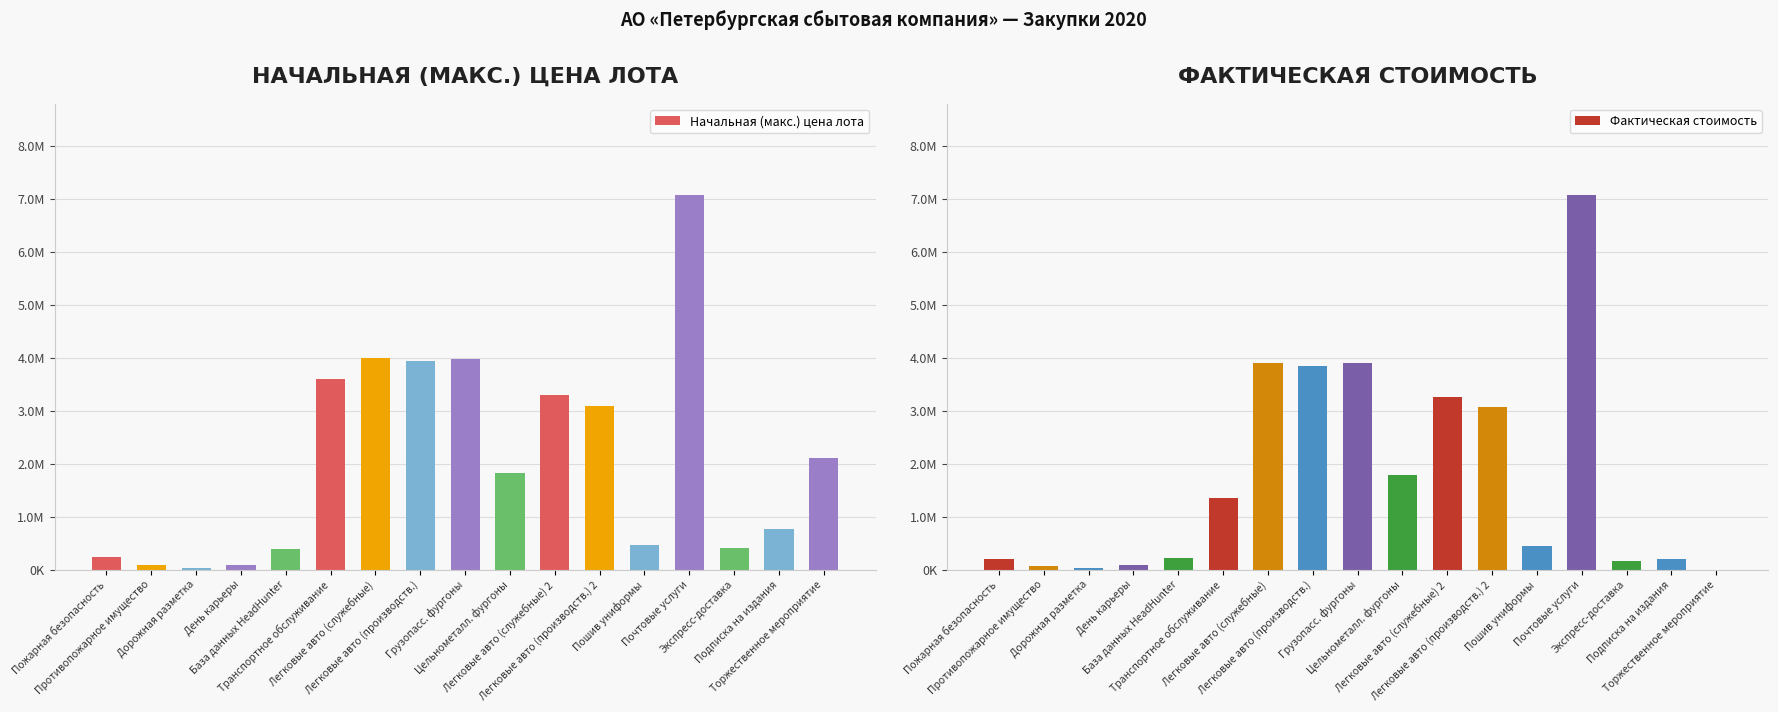

What is the sum of the Фактическая стоимость values at Противопожарное имущество and Пожарная безопасность?

274675.0